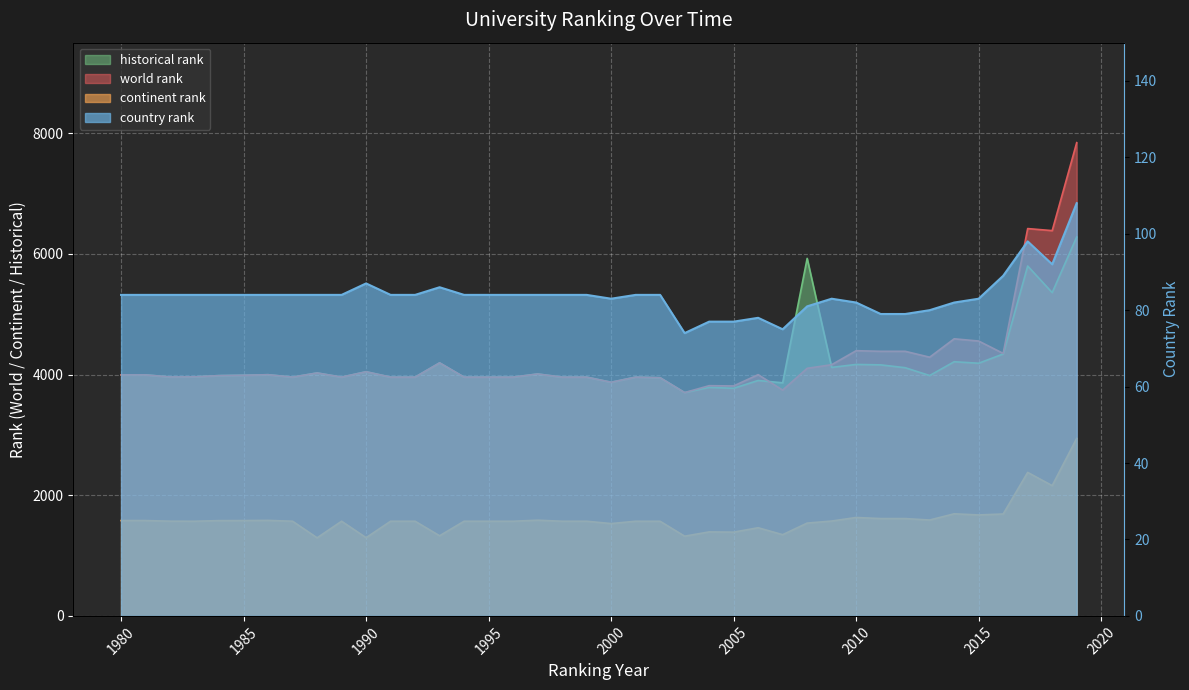

List the labels in order of historical rank value, smallest first.

2003, 2005, 2004, 2007, 2000, 2006, 2002, 1987, 1989, 1991, 1992, 1994, 1995, 1996, 1998, 1999, 2001, 1982, 1983, 1984, 2013, 1985, 1980, 1981, 1986, 1997, 1988, 1990, 2012, 2009, 2011, 2010, 2015, 1993, 2014, 2016, 2018, 2017, 2008, 2019